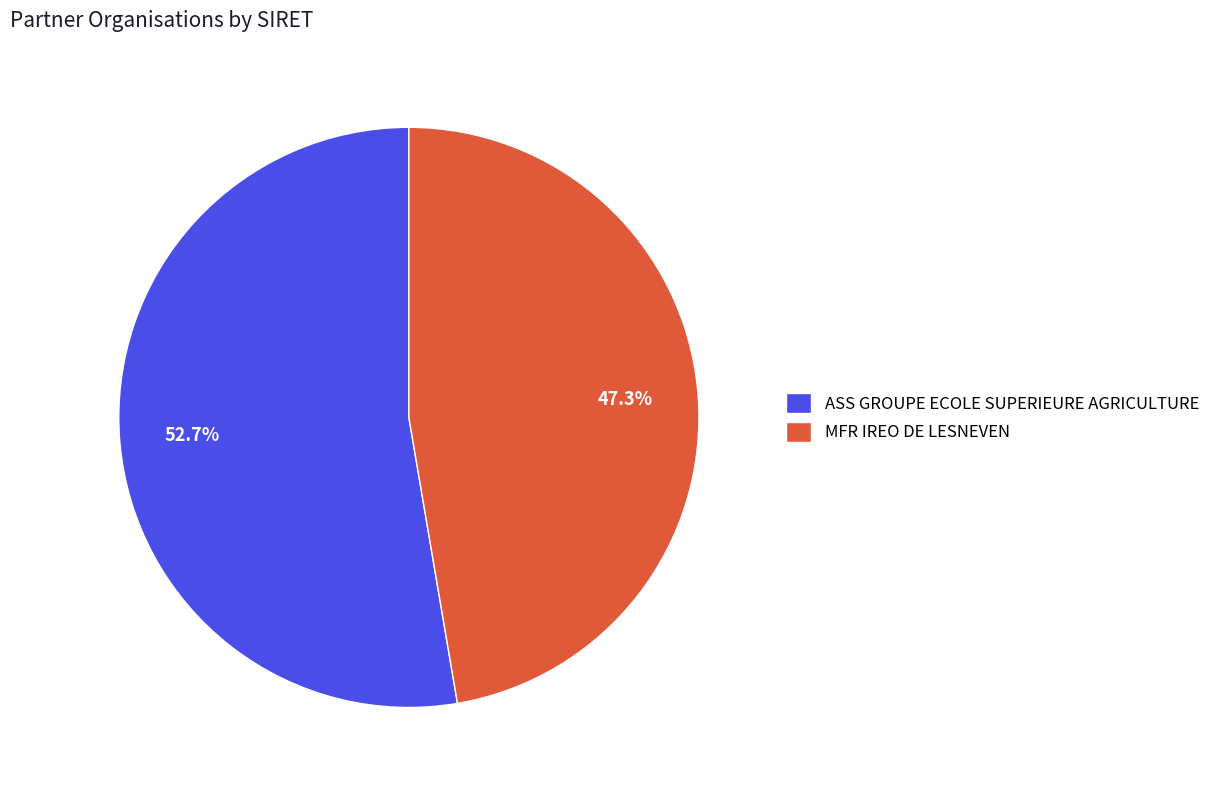

To the nearest percent, what is the difference between the largest and smallest slice percentages?

5%